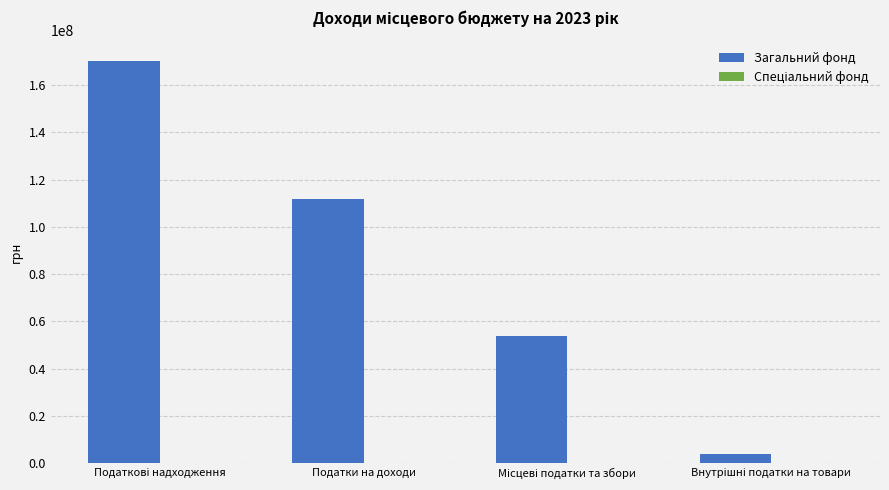

Which series has the largest total across all categories?

Загальний фонд